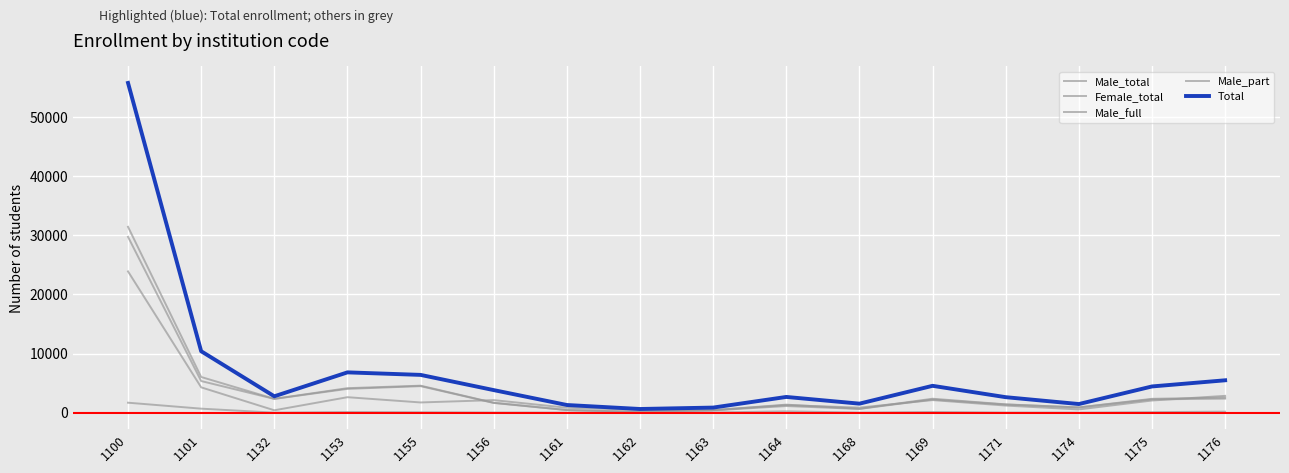

How many lines are shown in the chart?

5